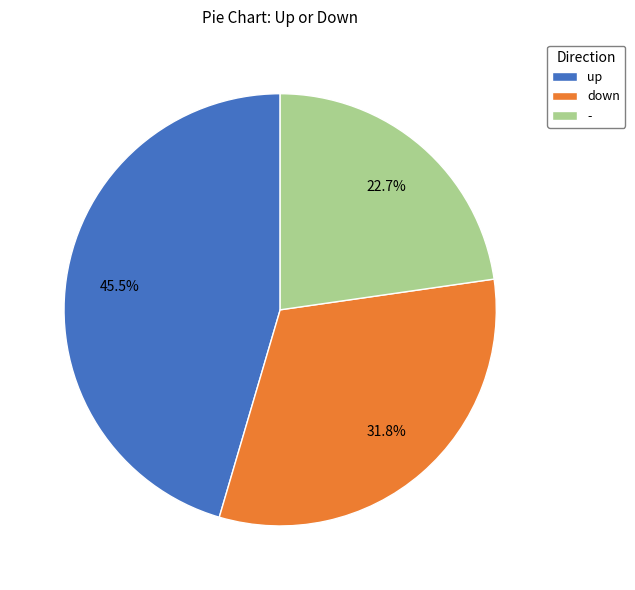

Rank the categories by value from highest to lowest.

up, down, -